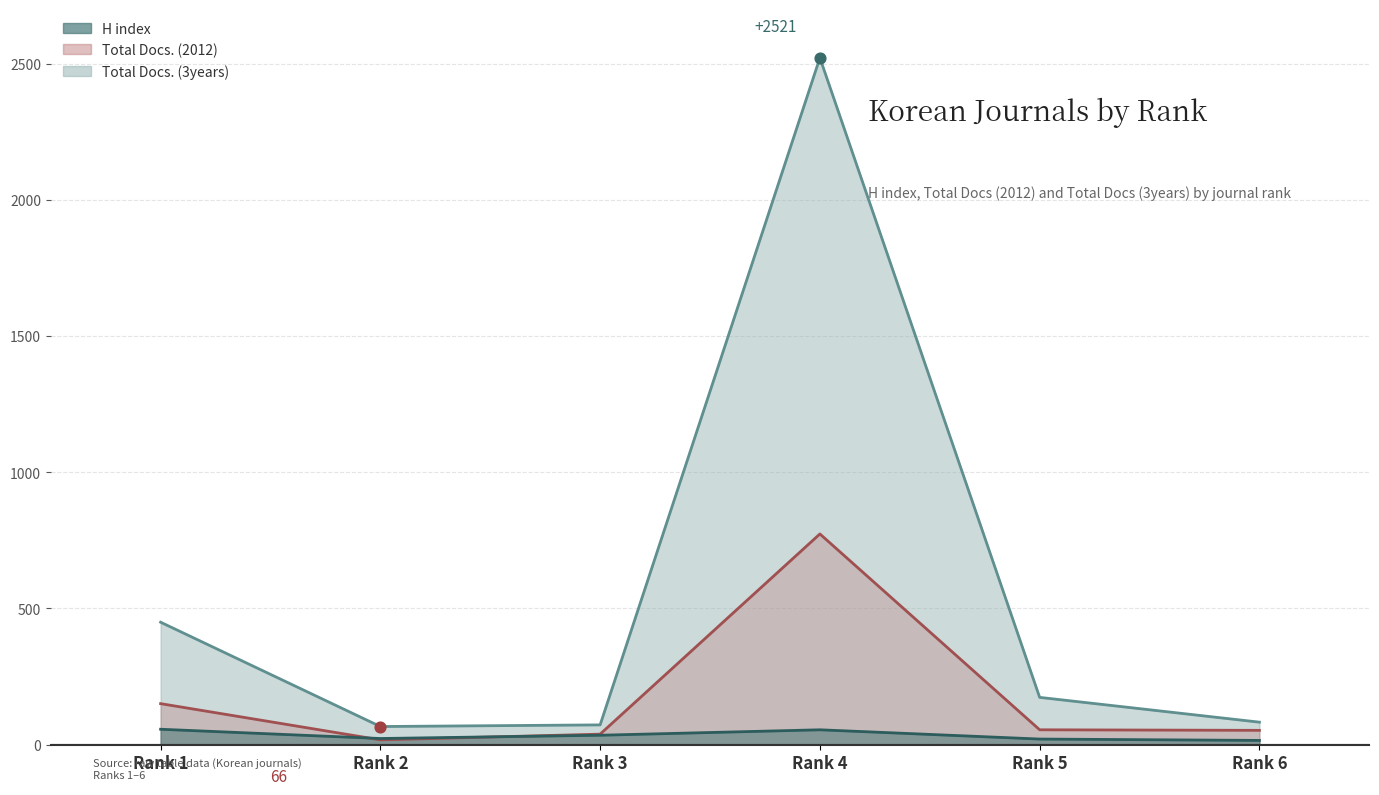

What are all the series names shown in the legend?

H index, Total Docs. (2012), Total Docs. (3years)